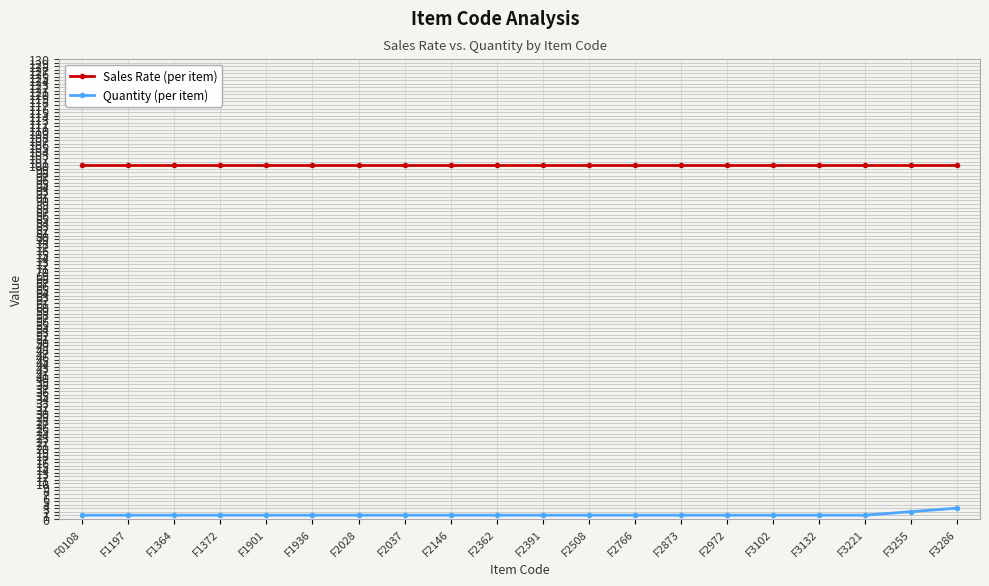

What is the sum of the Quantity (per item) values at F3255 and F1901?

3